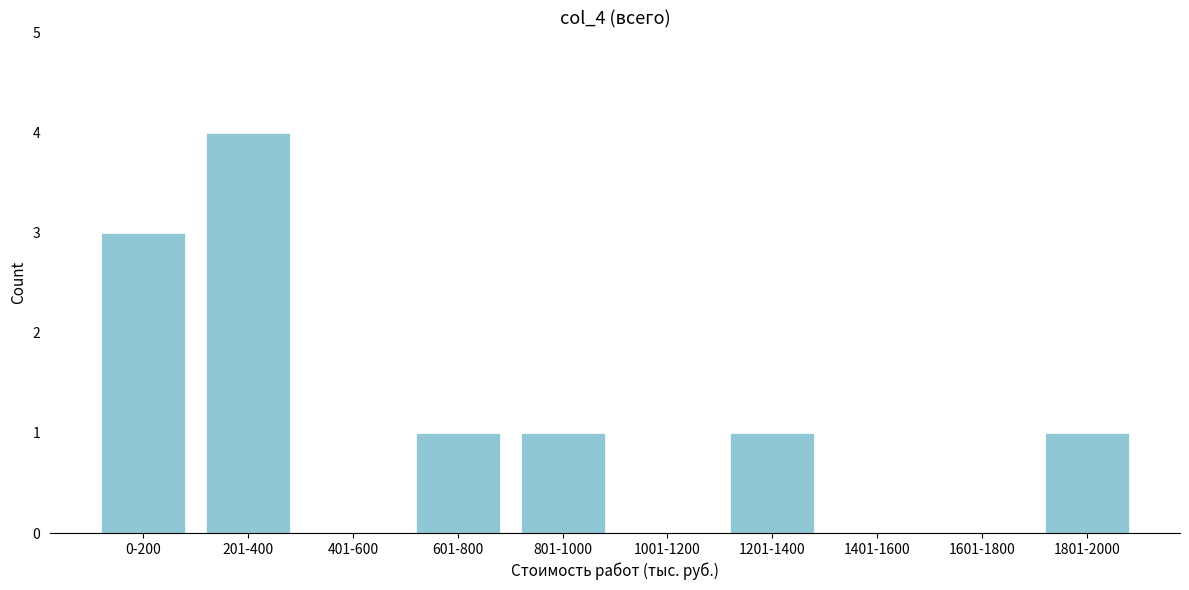

Reading left to right, list all the values displayed in this chart.

0-200=3	201-400=4	401-600=0	601-800=1	801-1000=1	1001-1200=0	1201-1400=1	1401-1600=0	1601-1800=0	1801-2000=1